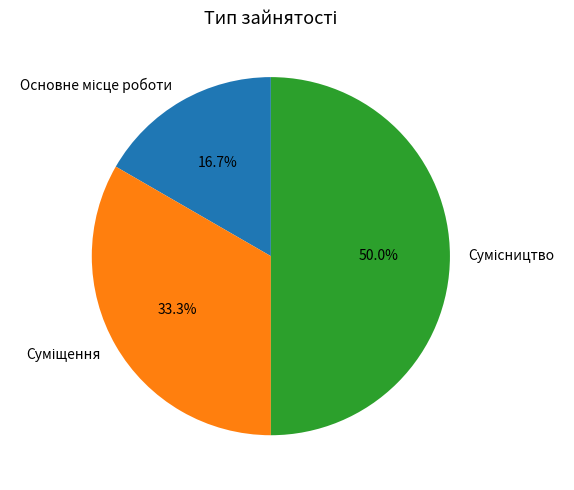

How many slices are in this pie chart?

3